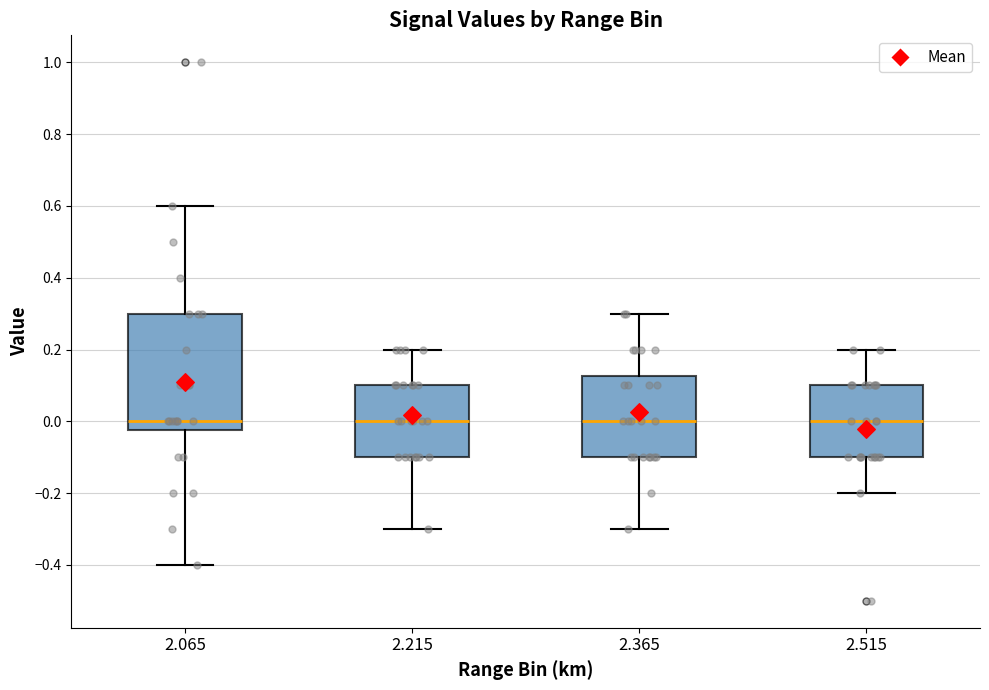

Where does the median line of the box at x = 2.515 sit on the y-axis? The values are not printed on the chart, so give them approximately, as read against the axis.

0.00